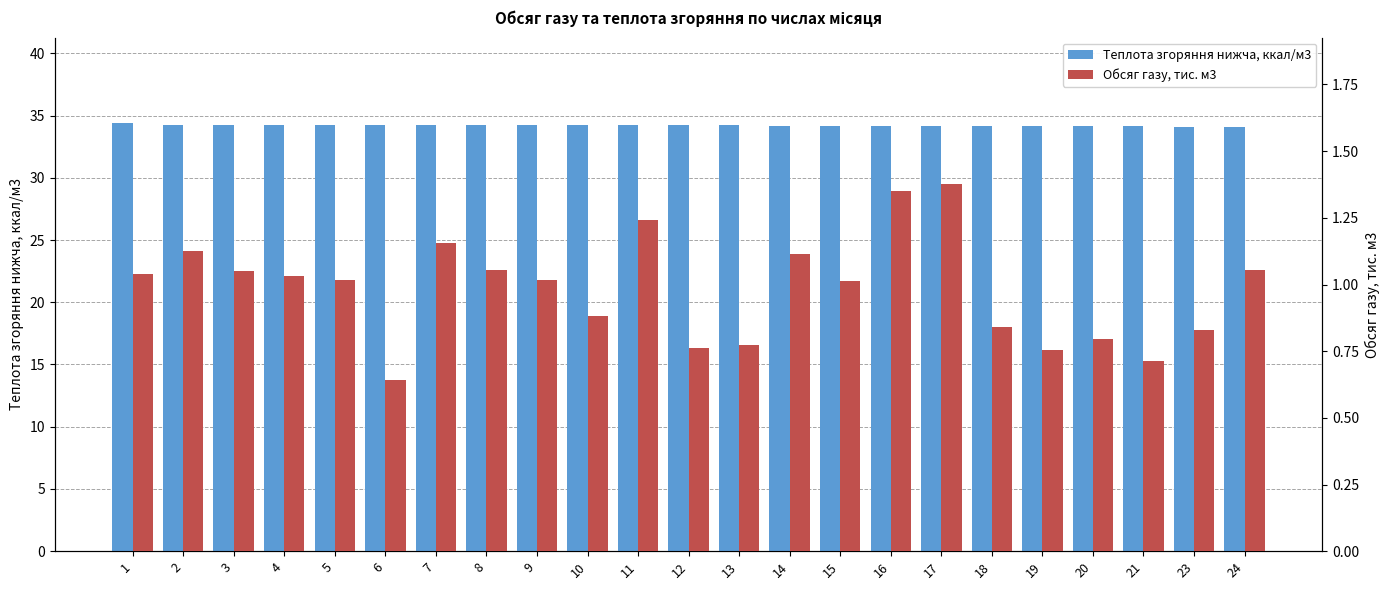

What is the value of the Обсяг газу, тис. м3 bar at the 19th from the left?

0.8